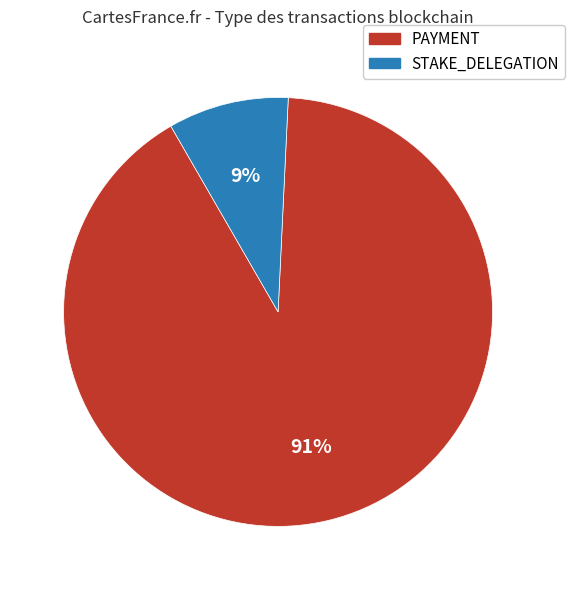

Is there a majority slice in this chart?

Yes